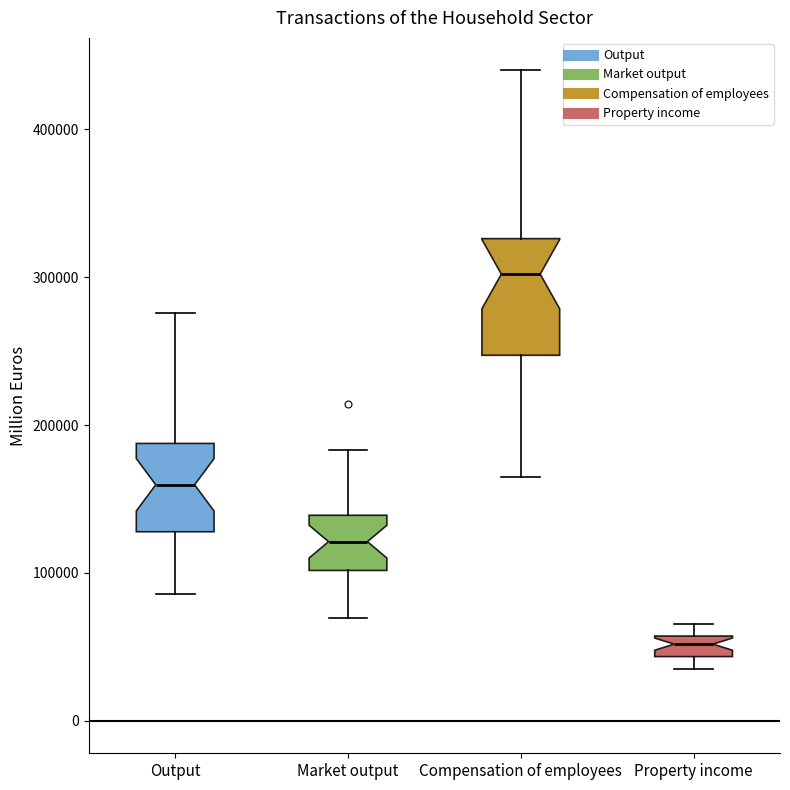

Which box's median line is the highest?

Compensation of employees